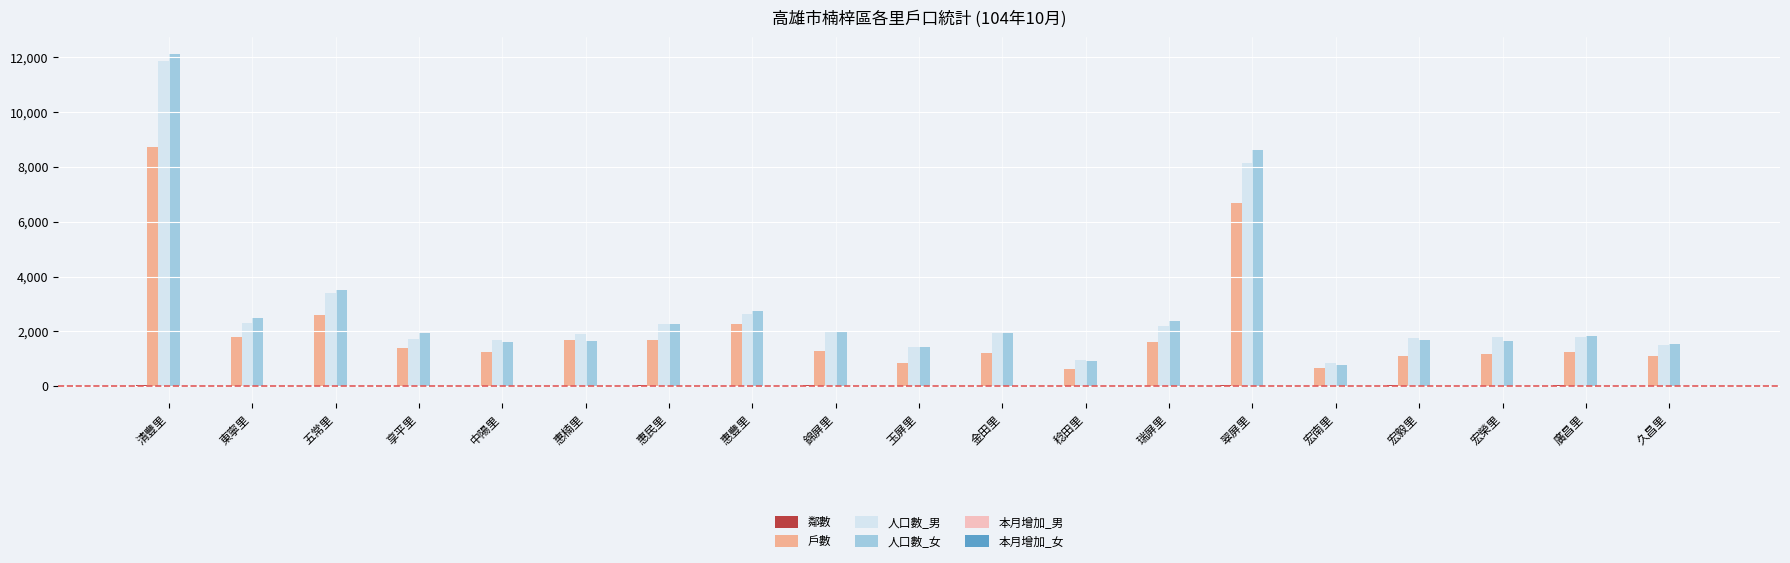

At which category is the sum across all series the highest?

清豐里